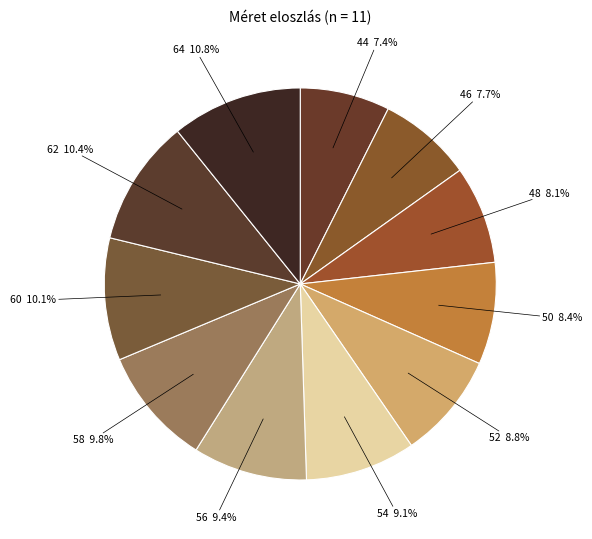

What is the ratio of the value at 64 to the value at 48?

1.3